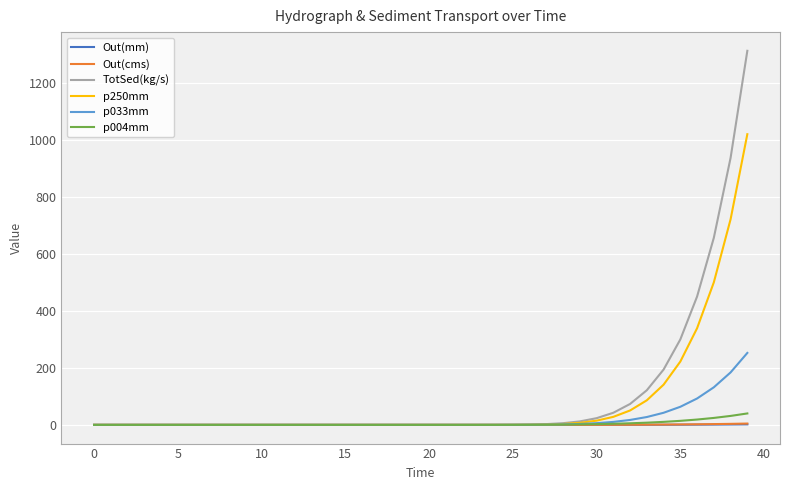

What is the highest value of the p250mm series?

1021.5